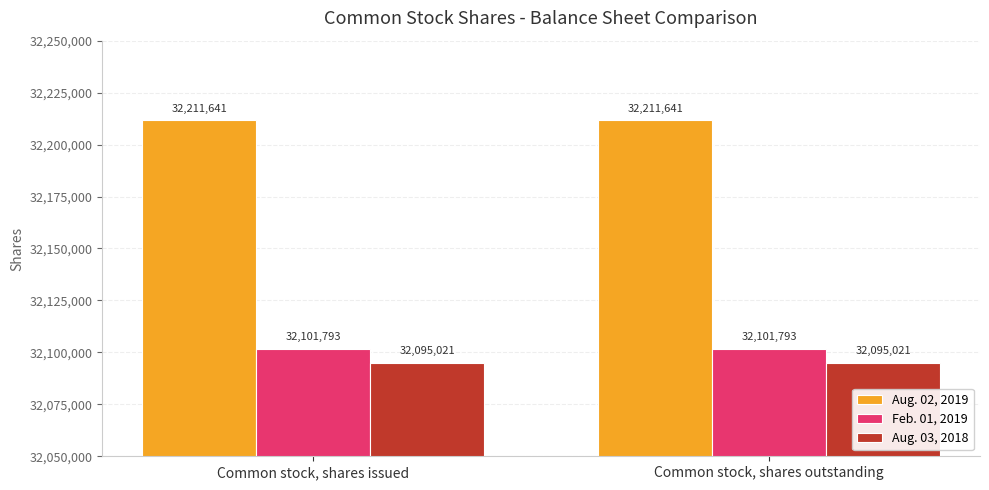

What value does the Aug. 03, 2018 series have at Common stock, shares issued?

32095021